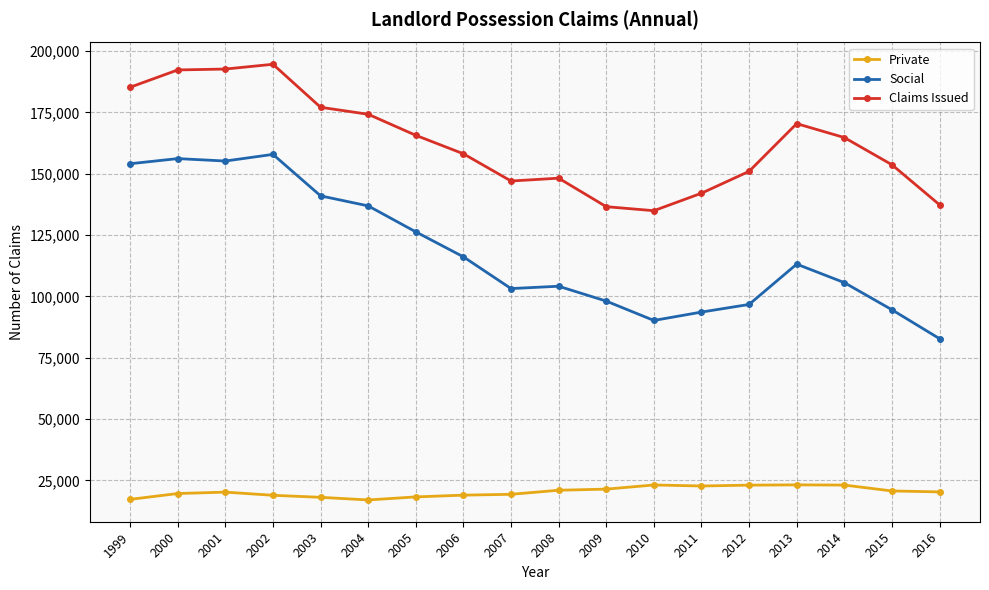

What is the highest value of the Claims Issued series?

194645